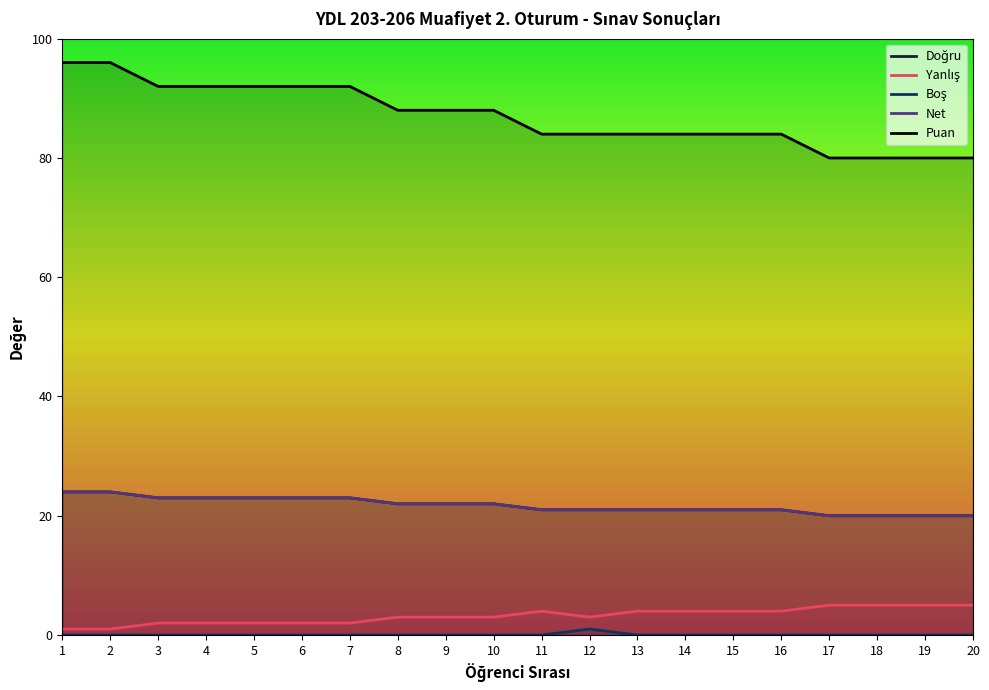

How many Yanlış values are between 2 and 4?

14